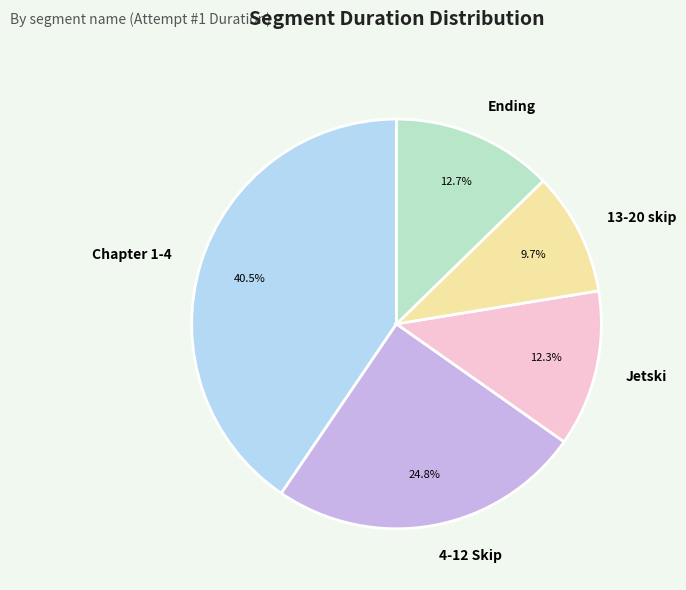

To the nearest percent, what portion does Ending represent?

13%